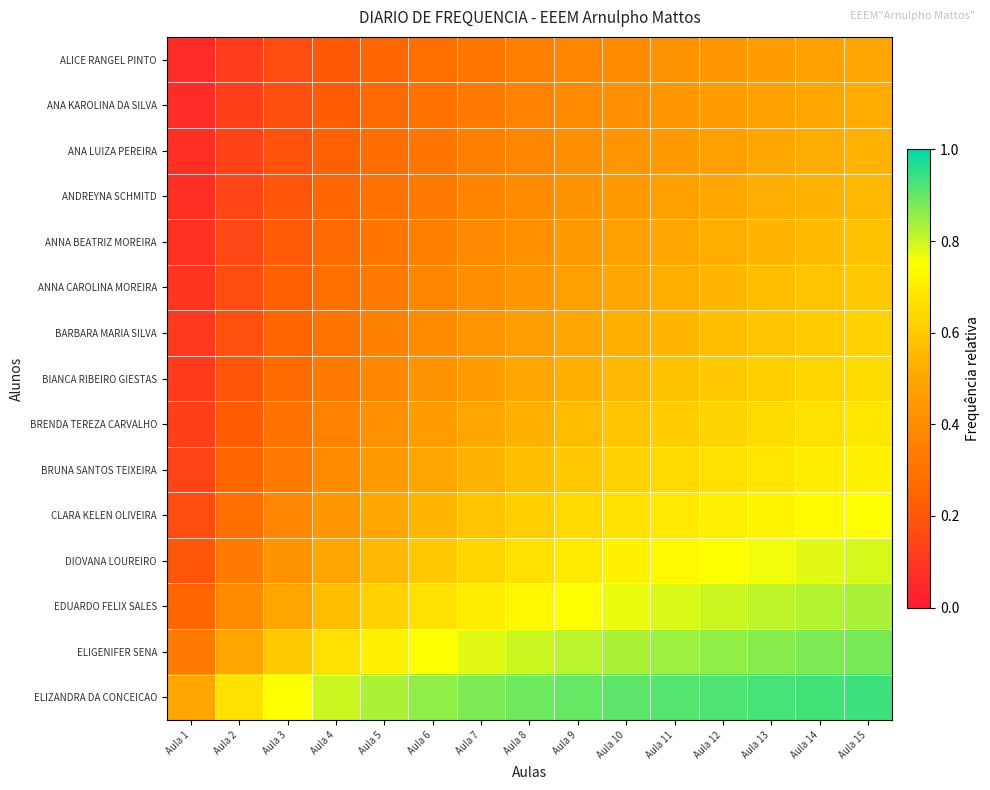

Reading left to right, what are all the values shown in this chart?

ALICE RANGEL PINTO: Aula 1=0.1	Aula 2=0.1	Aula 3=0.2	Aula 4=0.2	Aula 5=0.2	Aula 6=0.3	Aula 7=0.3	Aula 8=0.3	Aula 9=0.4	Aula 10=0.4	Aula 11=0.4	Aula 12=0.4	Aula 13=0.5	Aula 14=0.5	Aula 15=0.5
ANA KAROLINA DA SILVA: Aula 1=0.1	Aula 2=0.1	Aula 3=0.2	Aula 4=0.2	Aula 5=0.3	Aula 6=0.3	Aula 7=0.3	Aula 8=0.4	Aula 9=0.4	Aula 10=0.4	Aula 11=0.4	Aula 12=0.5	Aula 13=0.5	Aula 14=0.5	Aula 15=0.5
ANA LUIZA PEREIRA: Aula 1=0.1	Aula 2=0.1	Aula 3=0.2	Aula 4=0.2	Aula 5=0.3	Aula 6=0.3	Aula 7=0.3	Aula 8=0.4	Aula 9=0.4	Aula 10=0.4	Aula 11=0.5	Aula 12=0.5	Aula 13=0.5	Aula 14=0.5	Aula 15=0.5
ANDREYNA SCHMITD: Aula 1=0.1	Aula 2=0.1	Aula 3=0.2	Aula 4=0.2	Aula 5=0.3	Aula 6=0.3	Aula 7=0.4	Aula 8=0.4	Aula 9=0.4	Aula 10=0.5	Aula 11=0.5	Aula 12=0.5	Aula 13=0.5	Aula 14=0.5	Aula 15=0.6
ANNA BEATRIZ MOREIRA: Aula 1=0.1	Aula 2=0.2	Aula 3=0.2	Aula 4=0.3	Aula 5=0.3	Aula 6=0.4	Aula 7=0.4	Aula 8=0.4	Aula 9=0.5	Aula 10=0.5	Aula 11=0.5	Aula 12=0.5	Aula 13=0.5	Aula 14=0.6	Aula 15=0.6
ANNA CAROLINA MOREIRA: Aula 1=0.1	Aula 2=0.2	Aula 3=0.2	Aula 4=0.3	Aula 5=0.3	Aula 6=0.4	Aula 7=0.4	Aula 8=0.4	Aula 9=0.5	Aula 10=0.5	Aula 11=0.5	Aula 12=0.5	Aula 13=0.6	Aula 14=0.6	Aula 15=0.6
BARBARA MARIA SILVA: Aula 1=0.1	Aula 2=0.2	Aula 3=0.2	Aula 4=0.3	Aula 5=0.4	Aula 6=0.4	Aula 7=0.4	Aula 8=0.5	Aula 9=0.5	Aula 10=0.5	Aula 11=0.6	Aula 12=0.6	Aula 13=0.6	Aula 14=0.6	Aula 15=0.6
BIANCA RIBEIRO GIESTAS: Aula 1=0.1	Aula 2=0.2	Aula 3=0.3	Aula 4=0.3	Aula 5=0.4	Aula 6=0.4	Aula 7=0.5	Aula 8=0.5	Aula 9=0.5	Aula 10=0.6	Aula 11=0.6	Aula 12=0.6	Aula 13=0.6	Aula 14=0.6	Aula 15=0.7
BRENDA TEREZA CARVALHO: Aula 1=0.1	Aula 2=0.2	Aula 3=0.3	Aula 4=0.4	Aula 5=0.4	Aula 6=0.5	Aula 7=0.5	Aula 8=0.5	Aula 9=0.6	Aula 10=0.6	Aula 11=0.6	Aula 12=0.6	Aula 13=0.7	Aula 14=0.7	Aula 15=0.7
BRUNA SANTOS TEIXEIRA: Aula 1=0.1	Aula 2=0.2	Aula 3=0.3	Aula 4=0.4	Aula 5=0.5	Aula 6=0.5	Aula 7=0.5	Aula 8=0.6	Aula 9=0.6	Aula 10=0.6	Aula 11=0.6	Aula 12=0.7	Aula 13=0.7	Aula 14=0.7	Aula 15=0.7
CLARA KELEN OLIVEIRA: Aula 1=0.2	Aula 2=0.3	Aula 3=0.4	Aula 4=0.4	Aula 5=0.5	Aula 6=0.5	Aula 7=0.6	Aula 8=0.6	Aula 9=0.6	Aula 10=0.7	Aula 11=0.7	Aula 12=0.7	Aula 13=0.7	Aula 14=0.7	Aula 15=0.8
DIOVANA LOUREIRO: Aula 1=0.2	Aula 2=0.3	Aula 3=0.4	Aula 4=0.5	Aula 5=0.6	Aula 6=0.6	Aula 7=0.6	Aula 8=0.7	Aula 9=0.7	Aula 10=0.7	Aula 11=0.7	Aula 12=0.8	Aula 13=0.8	Aula 14=0.8	Aula 15=0.8
EDUARDO FELIX SALES: Aula 1=0.2	Aula 2=0.4	Aula 3=0.5	Aula 4=0.6	Aula 5=0.6	Aula 6=0.7	Aula 7=0.7	Aula 8=0.7	Aula 9=0.8	Aula 10=0.8	Aula 11=0.8	Aula 12=0.8	Aula 13=0.8	Aula 14=0.8	Aula 15=0.8
ELIGENIFER SENA: Aula 1=0.3	Aula 2=0.5	Aula 3=0.6	Aula 4=0.7	Aula 5=0.7	Aula 6=0.8	Aula 7=0.8	Aula 8=0.8	Aula 9=0.8	Aula 10=0.8	Aula 11=0.8	Aula 12=0.9	Aula 13=0.9	Aula 14=0.9	Aula 15=0.9
ELIZANDRA DA CONCEICAO: Aula 1=0.5	Aula 2=0.7	Aula 3=0.8	Aula 4=0.8	Aula 5=0.8	Aula 6=0.9	Aula 7=0.9	Aula 8=0.9	Aula 9=0.9	Aula 10=0.9	Aula 11=0.9	Aula 12=0.9	Aula 13=0.9	Aula 14=0.9	Aula 15=0.9